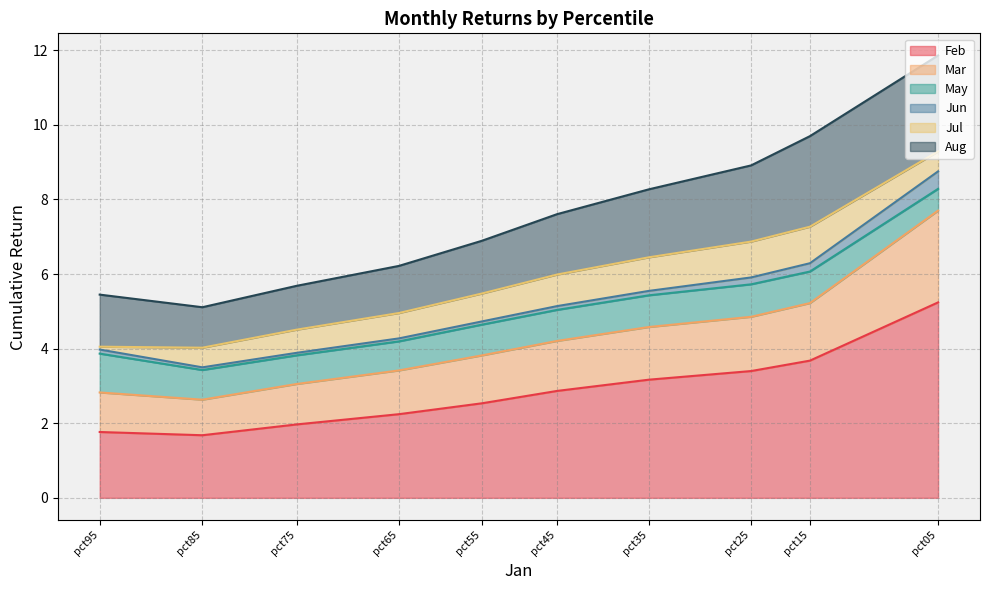

Which series changed the most between pct35 and pct95?

Feb